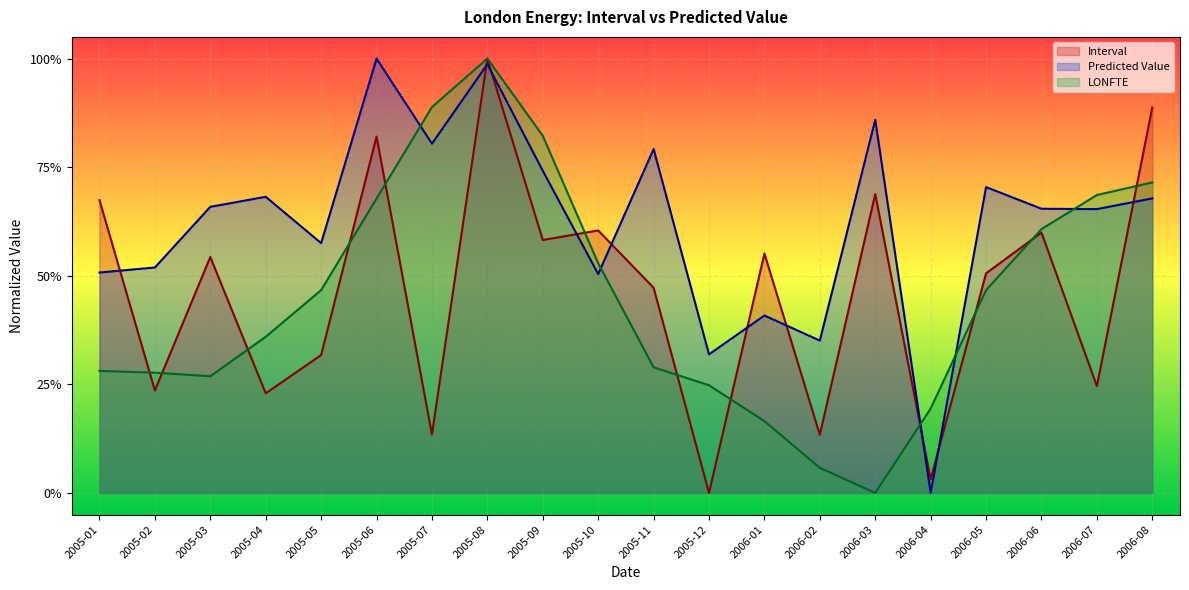

What are all the series names shown in the legend?

Interval, Predicted Value, LONFTE